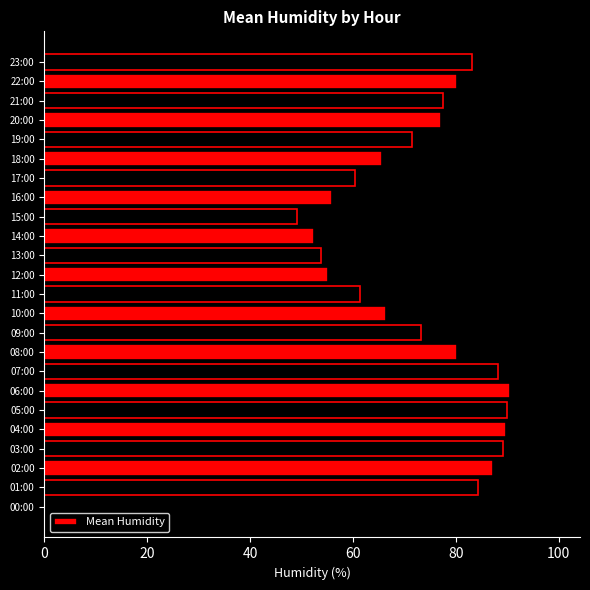

What is the sum of the values at 22:00 and 05:00?

170.1